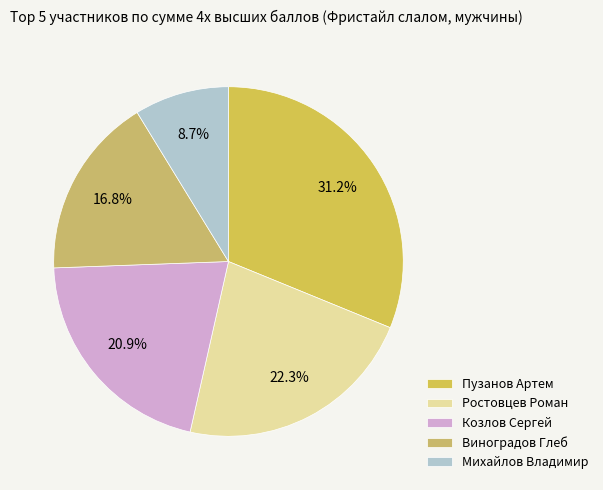

Between Ростовцев Роман and Козлов Сергей, which is larger?

Ростовцев Роман